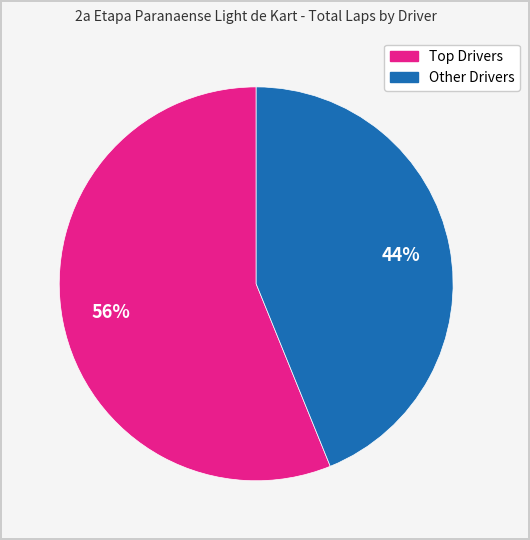

Does any single category account for the majority?

Yes